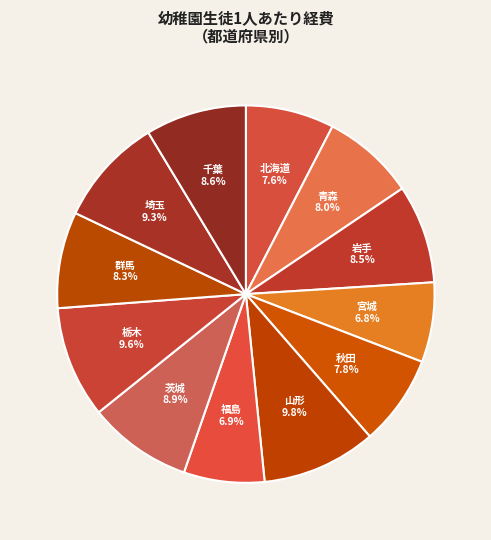

How many slices are in this pie chart?

12